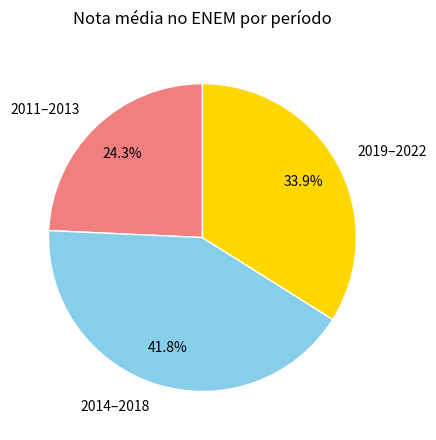

To the nearest percent, what is the average slice percentage?

33%